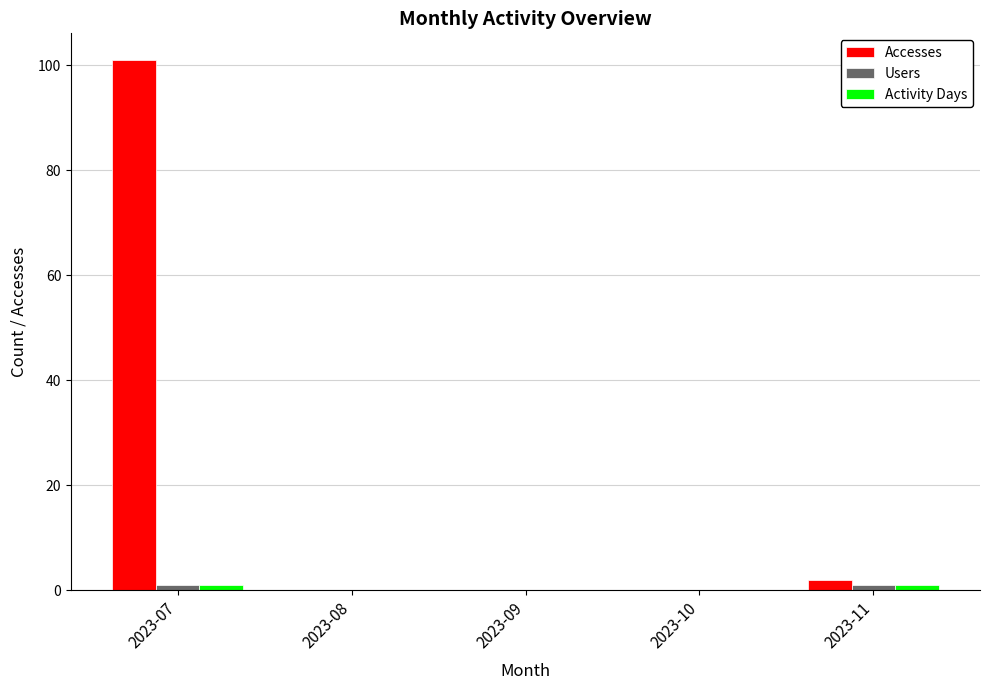

Count the number of categories in the chart.

5